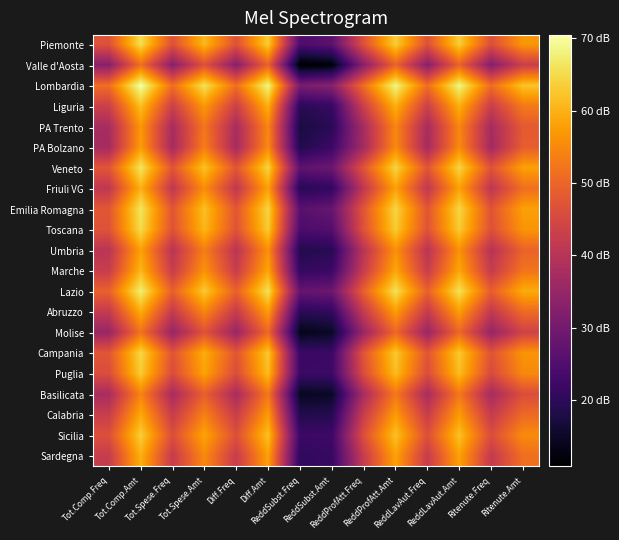

Reading left to right, list all the values displayed in this chart.

Piemonte: Tot.Comp.Freq=46.8	Tot.Comp.Amt=65.4	Tot.Spese.Freq=46.7	Tot.Spese.Amt=60.9	Diff.Freq=46.8	Diff.Amt=63.4	ReddSubst.Freq=24.6	ReddSubst.Amt=26.5	ReddProfAtt.Freq=46.7	ReddProfAtt.Amt=63.4	ReddLavAut.Freq=46.7	ReddLavAut.Amt=63.4	Ritenute.Freq=46.4	Ritenute.Amt=56.8
Valle d'Aosta: Tot.Comp.Freq=32.9	Tot.Comp.Amt=51.4	Tot.Spese.Freq=32.9	Tot.Spese.Amt=46.6	Diff.Freq=33.0	Diff.Amt=49.6	ReddSubst.Freq=10.8	ReddSubst.Amt=11.8	ReddProfAtt.Freq=32.9	ReddProfAtt.Amt=49.6	ReddLavAut.Freq=32.9	ReddLavAut.Amt=49.6	Ritenute.Freq=32.6	Ritenute.Amt=42.9
Lombardia: Tot.Comp.Freq=51.4	Tot.Comp.Amt=70.4	Tot.Spese.Freq=51.3	Tot.Spese.Amt=65.8	Diff.Freq=51.4	Diff.Amt=68.6	ReddSubst.Freq=30.7	ReddSubst.Amt=32.9	ReddProfAtt.Freq=51.4	ReddProfAtt.Amt=68.5	ReddLavAut.Freq=51.4	ReddLavAut.Amt=68.5	Ritenute.Freq=51.1	Ritenute.Amt=62.2
Liguria: Tot.Comp.Freq=43.3	Tot.Comp.Amt=61.6	Tot.Spese.Freq=43.1	Tot.Spese.Amt=56.9	Diff.Freq=43.3	Diff.Amt=59.8	ReddSubst.Freq=19.8	ReddSubst.Amt=21.2	ReddProfAtt.Freq=43.3	ReddProfAtt.Amt=59.8	ReddLavAut.Freq=43.3	ReddLavAut.Amt=59.8	Ritenute.Freq=42.8	Ritenute.Amt=52.9
PA Trento: Tot.Comp.Freq=37.7	Tot.Comp.Amt=56.8	Tot.Spese.Freq=37.6	Tot.Spese.Amt=52.5	Diff.Freq=37.7	Diff.Amt=54.8	ReddSubst.Freq=17.3	ReddSubst.Amt=19.6	ReddProfAtt.Freq=37.7	ReddProfAtt.Amt=54.7	ReddLavAut.Freq=37.7	ReddLavAut.Amt=54.7	Ritenute.Freq=37.4	Ritenute.Amt=48.2
PA Bolzano: Tot.Comp.Freq=37.2	Tot.Comp.Amt=57.4	Tot.Spese.Freq=37.1	Tot.Spese.Amt=53.5	Diff.Freq=37.2	Diff.Amt=55.2	ReddSubst.Freq=18.3	ReddSubst.Amt=22.0	ReddProfAtt.Freq=37.1	ReddProfAtt.Amt=55.1	ReddLavAut.Freq=37.1	ReddLavAut.Amt=55.1	Ritenute.Freq=36.7	Ritenute.Amt=48.7
Veneto: Tot.Comp.Freq=47.4	Tot.Comp.Amt=66.3	Tot.Spese.Freq=47.3	Tot.Spese.Amt=62.1	Diff.Freq=47.4	Diff.Amt=64.2	ReddSubst.Freq=26.9	ReddSubst.Amt=28.7	ReddProfAtt.Freq=47.4	ReddProfAtt.Amt=64.2	ReddLavAut.Freq=47.4	ReddLavAut.Amt=64.2	Ritenute.Freq=47.0	Ritenute.Amt=57.9
Friuli VG: Tot.Comp.Freq=41.3	Tot.Comp.Amt=60.0	Tot.Spese.Freq=41.2	Tot.Spese.Amt=55.6	Diff.Freq=41.3	Diff.Amt=58.1	ReddSubst.Freq=19.3	ReddSubst.Amt=20.6	ReddProfAtt.Freq=41.3	ReddProfAtt.Amt=58.1	ReddLavAut.Freq=41.3	ReddLavAut.Amt=58.1	Ritenute.Freq=40.9	Ritenute.Amt=51.4
Emilia Romagna: Tot.Comp.Freq=47.5	Tot.Comp.Amt=66.2	Tot.Spese.Freq=47.5	Tot.Spese.Amt=61.7	Diff.Freq=47.5	Diff.Amt=64.3	ReddSubst.Freq=26.2	ReddSubst.Amt=28.0	ReddProfAtt.Freq=47.5	ReddProfAtt.Amt=64.3	ReddLavAut.Freq=47.5	ReddLavAut.Amt=64.3	Ritenute.Freq=47.2	Ritenute.Amt=57.9
Toscana: Tot.Comp.Freq=47.0	Tot.Comp.Amt=65.0	Tot.Spese.Freq=46.9	Tot.Spese.Amt=60.7	Diff.Freq=47.0	Diff.Amt=63.1	ReddSubst.Freq=24.1	ReddSubst.Amt=25.4	ReddProfAtt.Freq=47.0	ReddProfAtt.Amt=63.1	ReddLavAut.Freq=47.0	ReddLavAut.Amt=63.1	Ritenute.Freq=46.6	Ritenute.Amt=56.4
Umbria: Tot.Comp.Freq=40.4	Tot.Comp.Amt=58.0	Tot.Spese.Freq=40.3	Tot.Spese.Amt=53.6	Diff.Freq=40.4	Diff.Amt=56.1	ReddSubst.Freq=18.8	ReddSubst.Amt=19.4	ReddProfAtt.Freq=40.4	ReddProfAtt.Amt=56.1	ReddLavAut.Freq=40.4	ReddLavAut.Amt=56.1	Ritenute.Freq=40.0	Ritenute.Amt=49.6
Marche: Tot.Comp.Freq=42.5	Tot.Comp.Amt=60.6	Tot.Spese.Freq=42.4	Tot.Spese.Amt=56.2	Diff.Freq=42.5	Diff.Amt=58.7	ReddSubst.Freq=20.8	ReddSubst.Amt=21.9	ReddProfAtt.Freq=42.5	ReddProfAtt.Amt=58.6	ReddLavAut.Freq=42.5	ReddLavAut.Amt=58.6	Ritenute.Freq=42.1	Ritenute.Amt=52.2
Lazio: Tot.Comp.Freq=49.3	Tot.Comp.Amt=67.5	Tot.Spese.Freq=49.1	Tot.Spese.Amt=62.8	Diff.Freq=49.3	Diff.Amt=65.8	ReddSubst.Freq=27.9	ReddSubst.Amt=28.8	ReddProfAtt.Freq=49.3	ReddProfAtt.Amt=65.8	ReddLavAut.Freq=49.3	ReddLavAut.Amt=65.8	Ritenute.Freq=48.8	Ritenute.Amt=59.3
Abruzzo: Tot.Comp.Freq=42.1	Tot.Comp.Amt=59.3	Tot.Spese.Freq=41.9	Tot.Spese.Amt=54.6	Diff.Freq=42.1	Diff.Amt=57.5	ReddSubst.Freq=19.7	ReddSubst.Amt=20.6	ReddProfAtt.Freq=42.1	ReddProfAtt.Amt=57.5	ReddLavAut.Freq=42.1	ReddLavAut.Amt=57.5	Ritenute.Freq=41.6	Ritenute.Amt=50.8
Molise: Tot.Comp.Freq=35.4	Tot.Comp.Amt=52.0	Tot.Spese.Freq=35.2	Tot.Spese.Amt=46.9	Diff.Freq=35.4	Diff.Amt=50.4	ReddSubst.Freq=13.6	ReddSubst.Amt=14.8	ReddProfAtt.Freq=35.4	ReddProfAtt.Amt=50.4	ReddLavAut.Freq=35.4	ReddLavAut.Amt=50.4	Ritenute.Freq=34.9	Ritenute.Amt=43.8
Campania: Tot.Comp.Freq=47.5	Tot.Comp.Amt=64.4	Tot.Spese.Freq=47.2	Tot.Spese.Amt=59.5	Diff.Freq=47.5	Diff.Amt=62.8	ReddSubst.Freq=21.8	ReddSubst.Amt=21.9	ReddProfAtt.Freq=47.5	ReddProfAtt.Amt=62.8	ReddLavAut.Freq=47.5	ReddLavAut.Amt=62.8	Ritenute.Freq=47.1	Ritenute.Amt=56.4
Puglia: Tot.Comp.Freq=45.9	Tot.Comp.Amt=63.1	Tot.Spese.Freq=45.7	Tot.Spese.Amt=58.2	Diff.Freq=45.9	Diff.Amt=61.4	ReddSubst.Freq=21.9	ReddSubst.Amt=22.3	ReddProfAtt.Freq=45.9	ReddProfAtt.Amt=61.4	ReddLavAut.Freq=45.9	ReddLavAut.Amt=61.4	Ritenute.Freq=45.5	Ritenute.Amt=54.8
Basilicata: Tot.Comp.Freq=37.7	Tot.Comp.Amt=54.3	Tot.Spese.Freq=37.6	Tot.Spese.Amt=49.1	Diff.Freq=37.8	Diff.Amt=52.7	ReddSubst.Freq=14.3	ReddSubst.Amt=14.8	ReddProfAtt.Freq=37.7	ReddProfAtt.Amt=52.7	ReddLavAut.Freq=37.7	ReddLavAut.Amt=52.7	Ritenute.Freq=37.4	Ritenute.Amt=46.1
Calabria: Tot.Comp.Freq=42.6	Tot.Comp.Amt=58.9	Tot.Spese.Freq=42.4	Tot.Spese.Amt=53.9	Diff.Freq=42.7	Diff.Amt=57.3	ReddSubst.Freq=18.6	ReddSubst.Amt=19.0	ReddProfAtt.Freq=42.6	ReddProfAtt.Amt=57.3	ReddLavAut.Freq=42.6	ReddLavAut.Amt=57.3	Ritenute.Freq=42.2	Ritenute.Amt=50.6
Sicilia: Tot.Comp.Freq=46.4	Tot.Comp.Amt=63.5	Tot.Spese.Freq=46.2	Tot.Spese.Amt=58.4	Diff.Freq=46.4	Diff.Amt=61.9	ReddSubst.Freq=22.0	ReddSubst.Amt=22.2	ReddProfAtt.Freq=46.4	ReddProfAtt.Amt=61.9	ReddLavAut.Freq=46.4	ReddLavAut.Amt=61.9	Ritenute.Freq=45.9	Ritenute.Amt=55.2
Sardegna: Tot.Comp.Freq=42.4	Tot.Comp.Amt=59.8	Tot.Spese.Freq=42.2	Tot.Spese.Amt=55.1	Diff.Freq=42.4	Diff.Amt=58.0	ReddSubst.Freq=20.3	ReddSubst.Amt=21.3	ReddProfAtt.Freq=42.3	ReddProfAtt.Amt=58.0	ReddLavAut.Freq=42.3	ReddLavAut.Amt=58.0	Ritenute.Freq=41.9	Ritenute.Amt=51.3